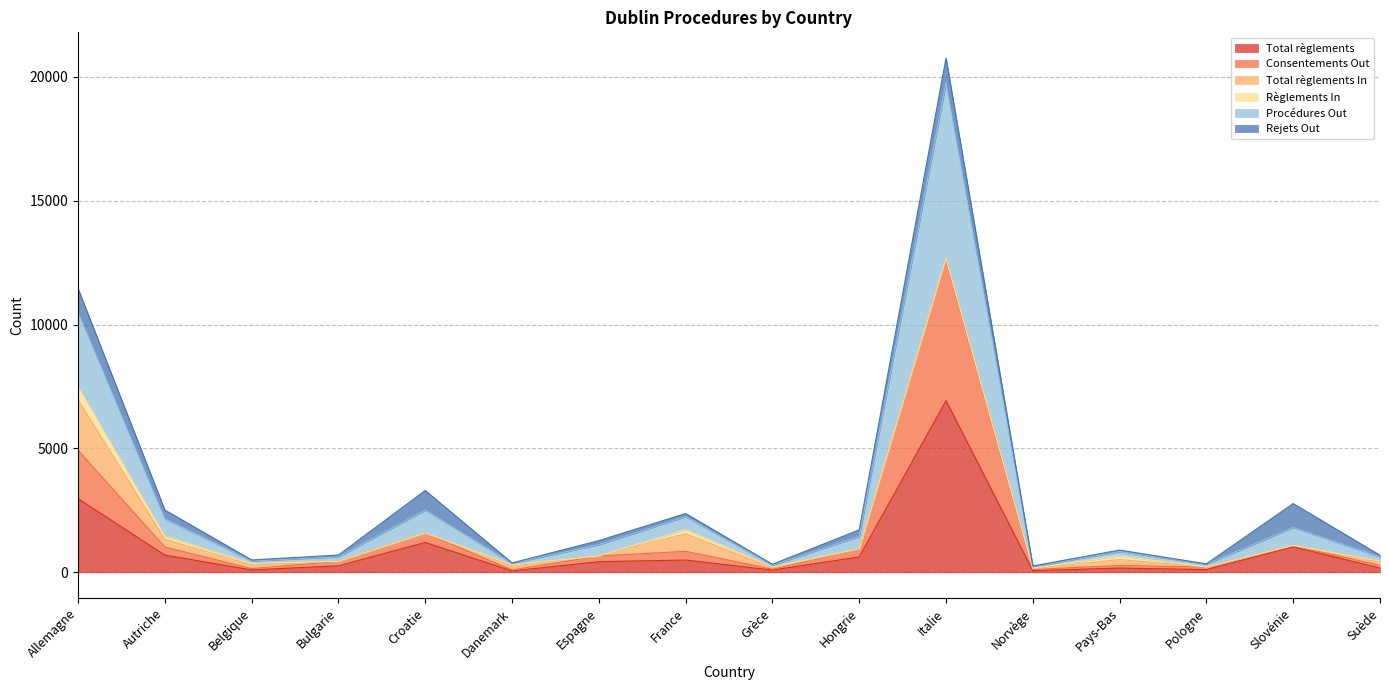

True or false: Total règlements has a value of 71 at Suède.

False